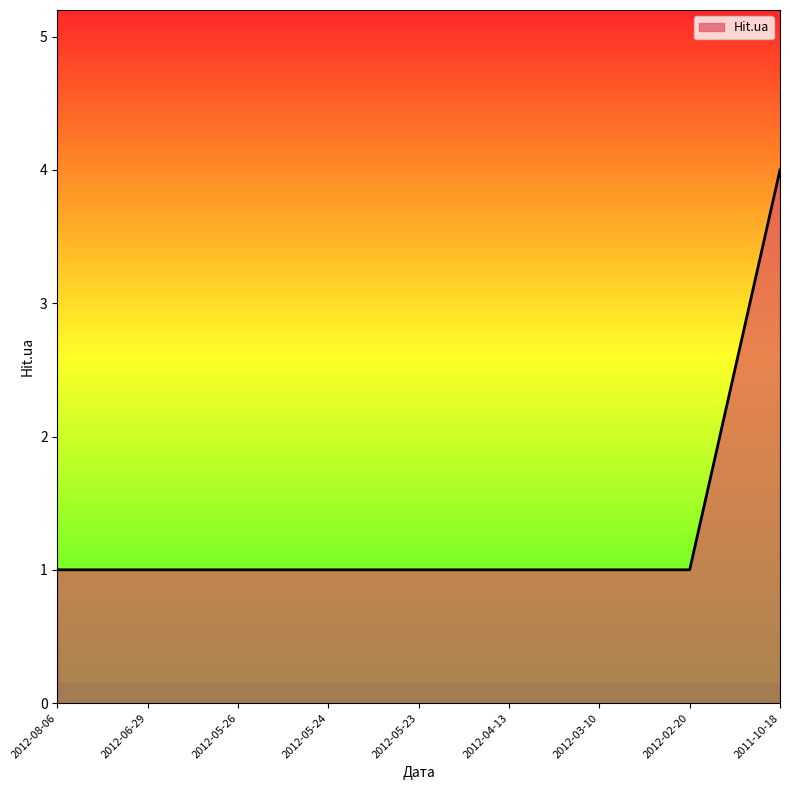

Is it true that the value at 2012-05-26 is 1?

True